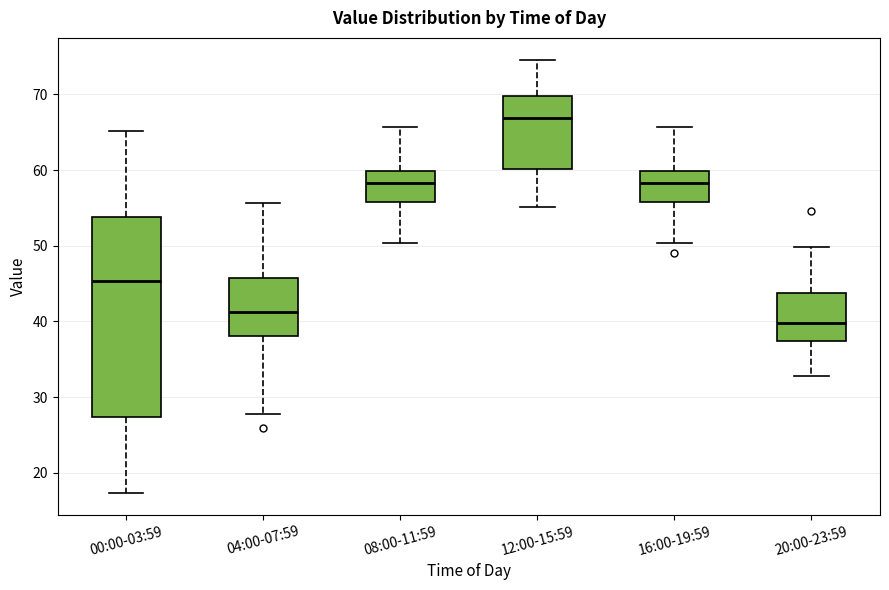

Comparing the boxes themselves (not the whiskers), which one is the tallest?

00:00-03:59